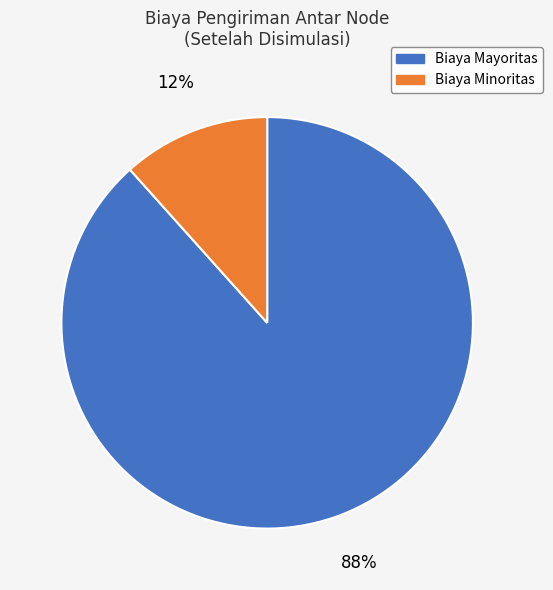

Which has a higher value, Biaya Mayoritas or Biaya Minoritas?

Biaya Mayoritas